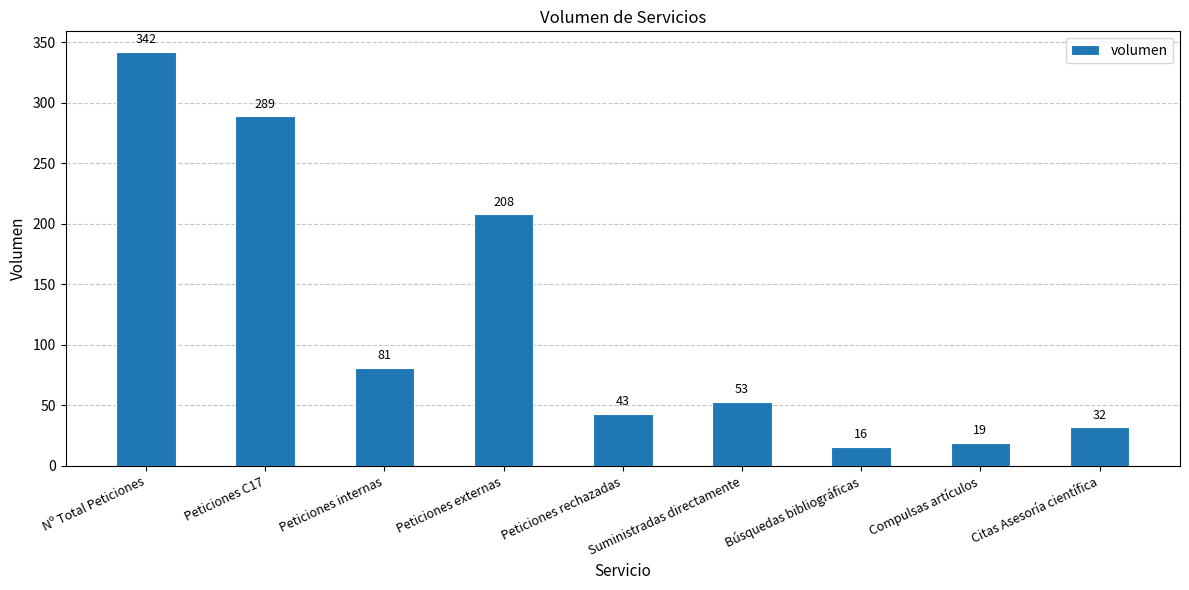

At which category does the chart reach its peak across all series?

Nº Total Peticiones